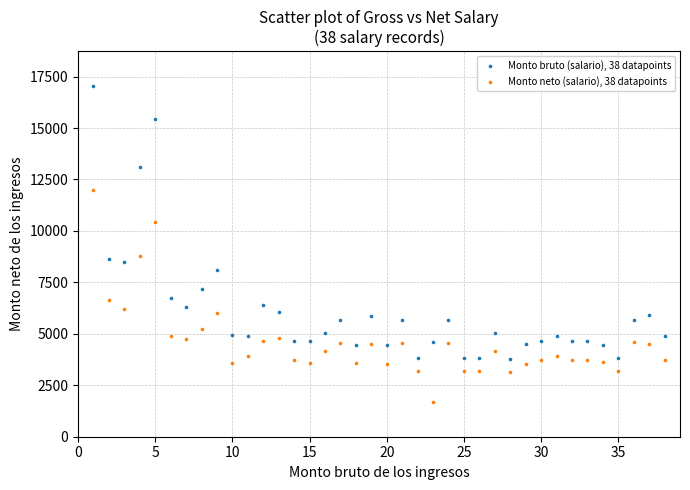

What are all the series names shown in the legend?

Monto bruto (salario), 38 datapoints, Monto neto (salario), 38 datapoints